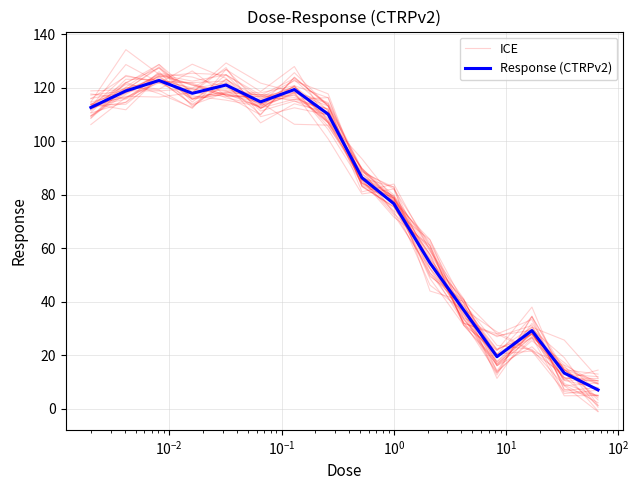

Reading left to right, what are all the values shown in this chart?

ICE: 114.6	118.2	125.3	124.0	120.1	113.8	125.6	113.2	84.5	78.8	52.7	35.0	20.5	21.6	6.5	4.8
Response (CTRPv2): 112.6	118.8	122.7	117.9	121.0	114.7	119.3	110.1	86.4	76.7	54.5	36.9	19.5	29.3	13.4	7.1